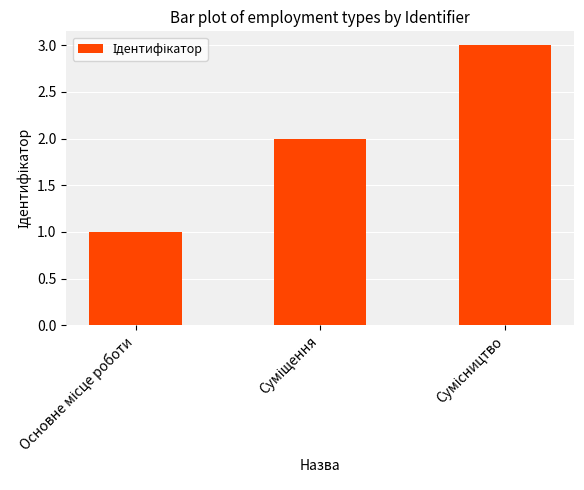

What is the sum of all values?

6